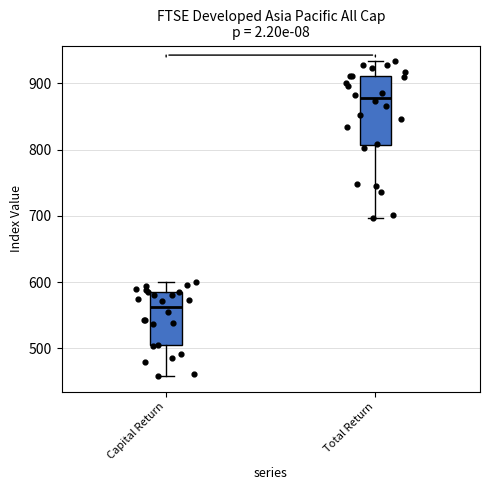

Where does the median line of the box for Total Return sit on the y-axis? The values are not printed on the chart, so give them approximately, as read against the axis.

880